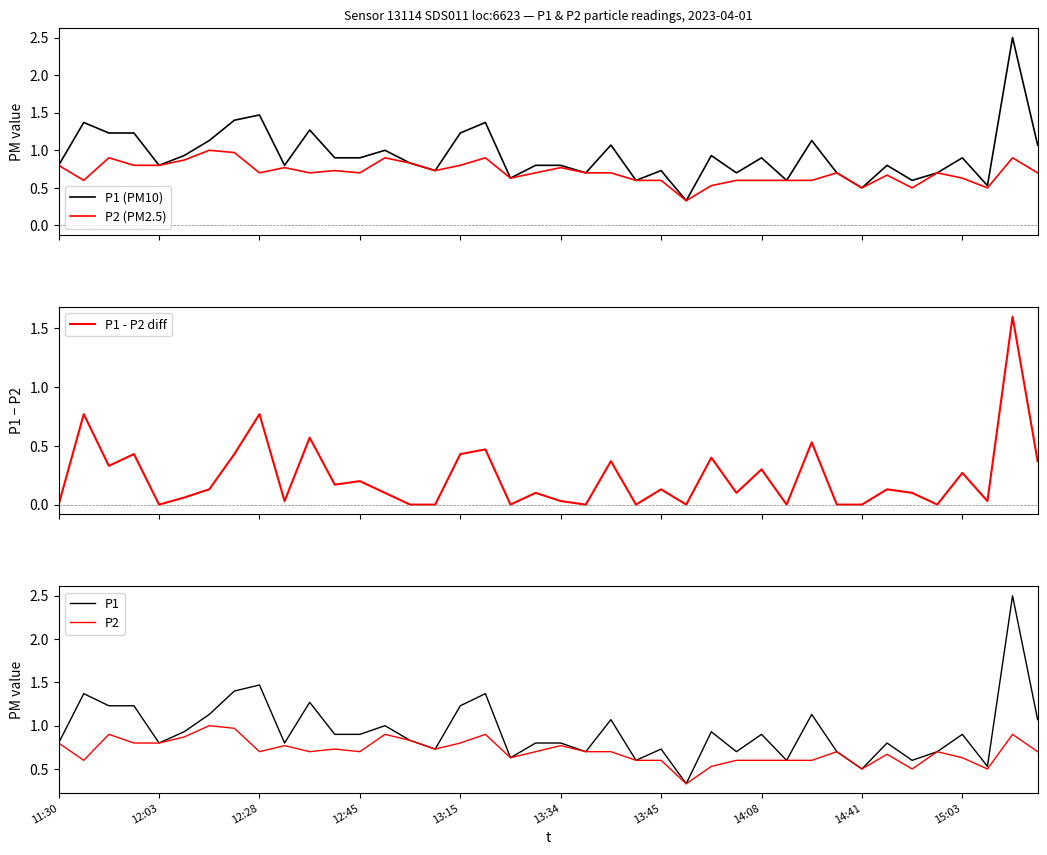

What is the value of the P2 point at the 14th from the left?

0.9